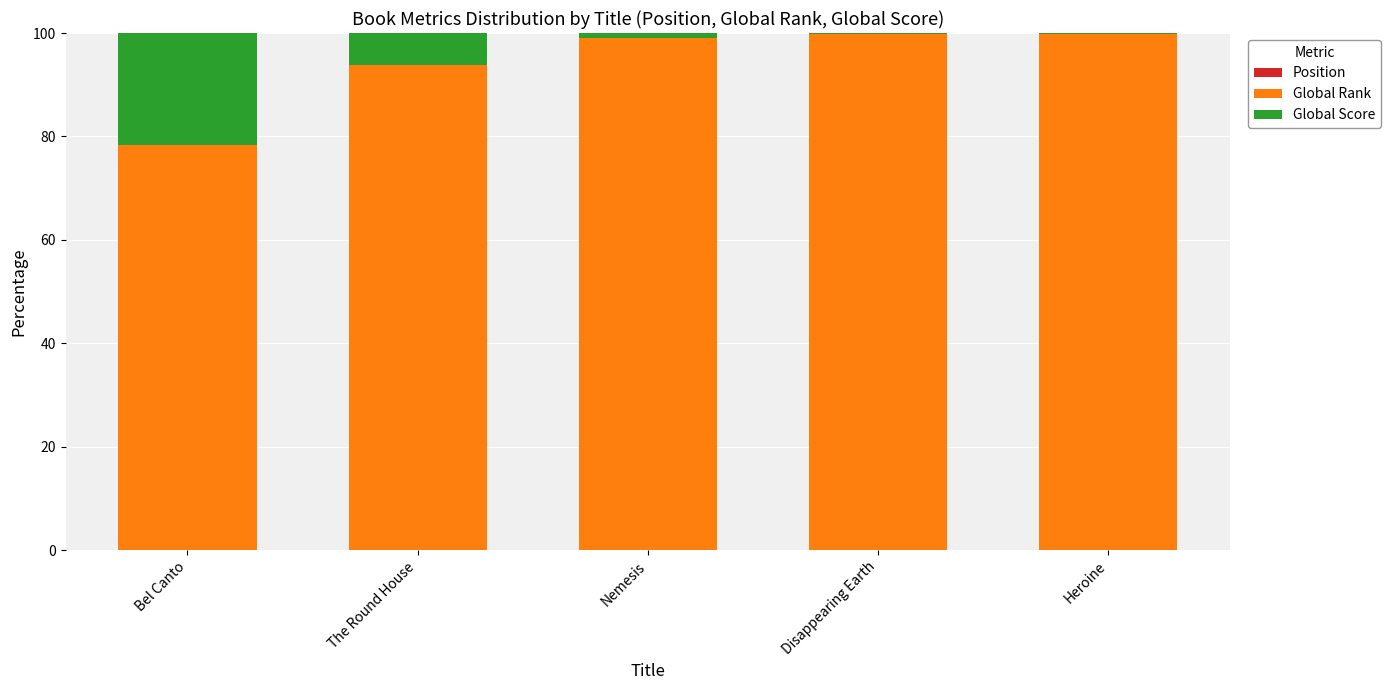

Does the chart contain stacked bars?

Yes